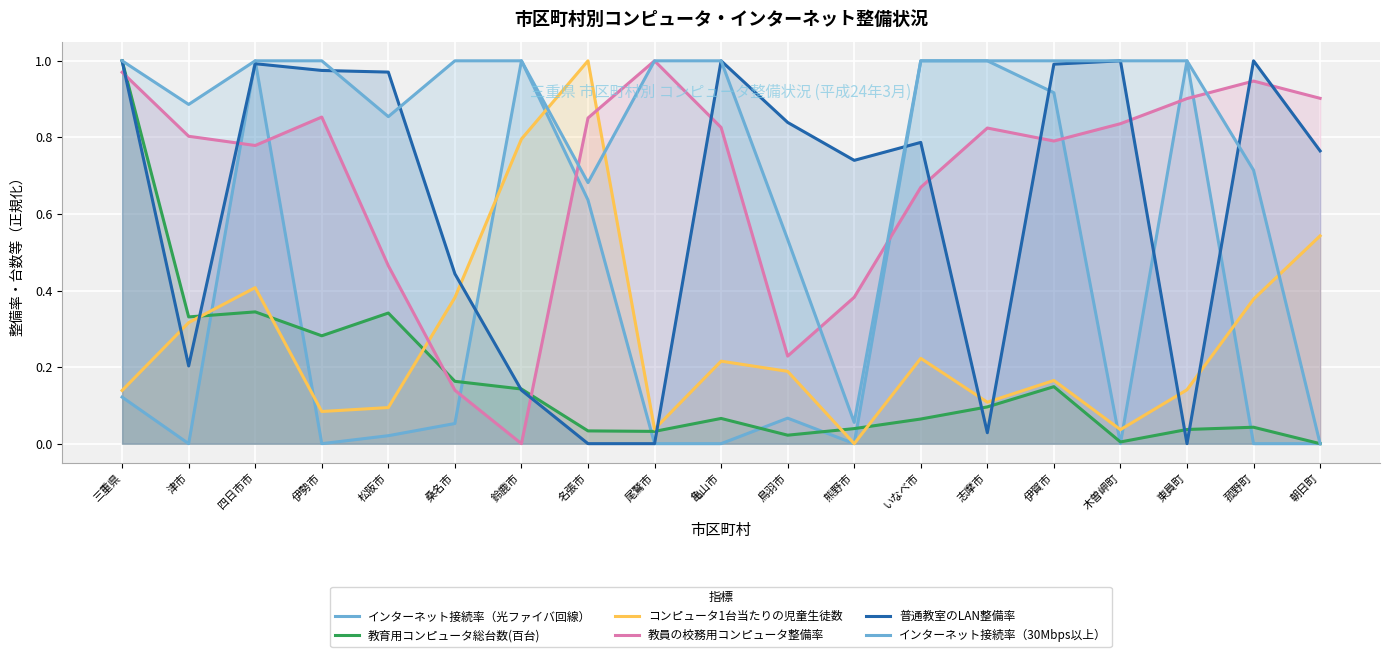

What is the label of the 15th point from the right?

松阪市